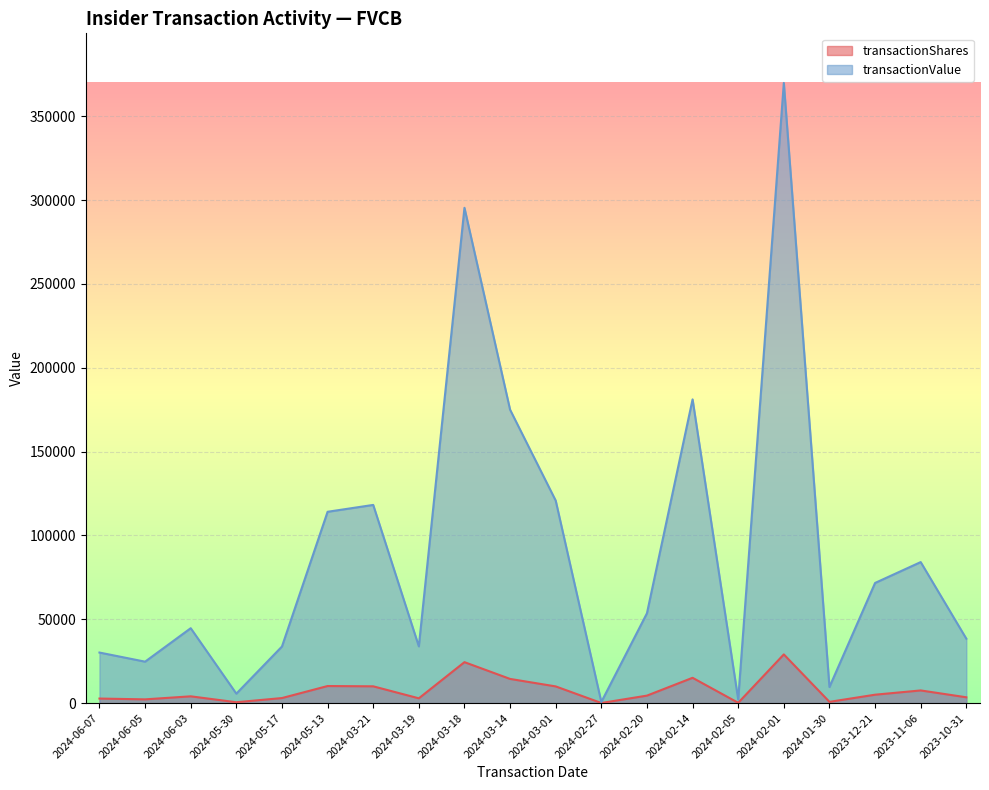

What are all the series names shown in the legend?

transactionShares, transactionValue